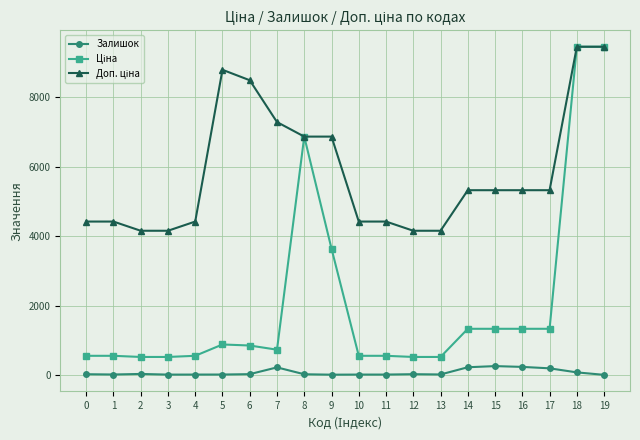

True or false: Залишок has more than 0 interior local peaks.

True